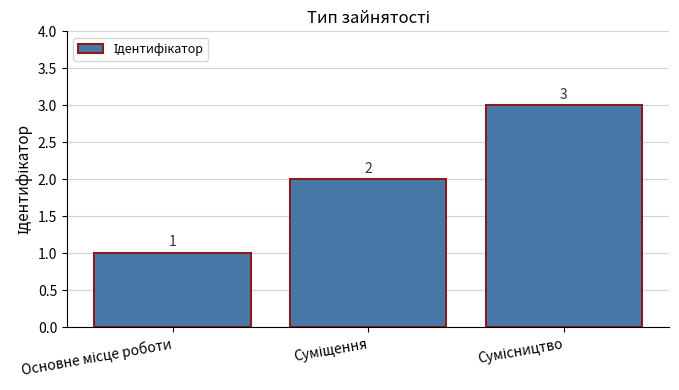

What is the value of the 3rd bar from the left?

3